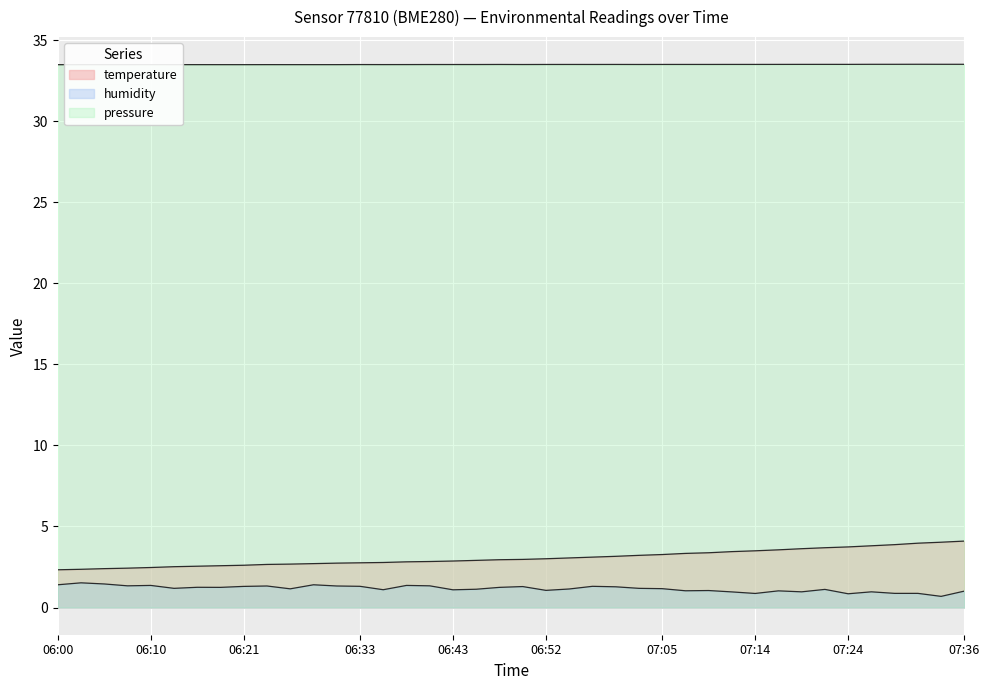

What is the sum of all humidity values?

46.6